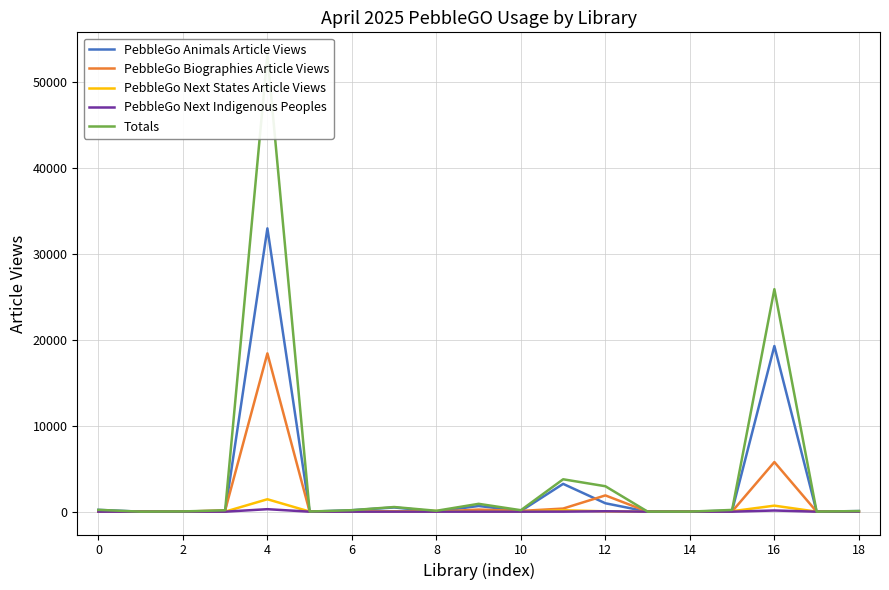

What are all the series names shown in the legend?

PebbleGo Animals Article Views, PebbleGo Biographies Article Views, PebbleGo Next States Article Views, PebbleGo Next Indigenous Peoples, Totals